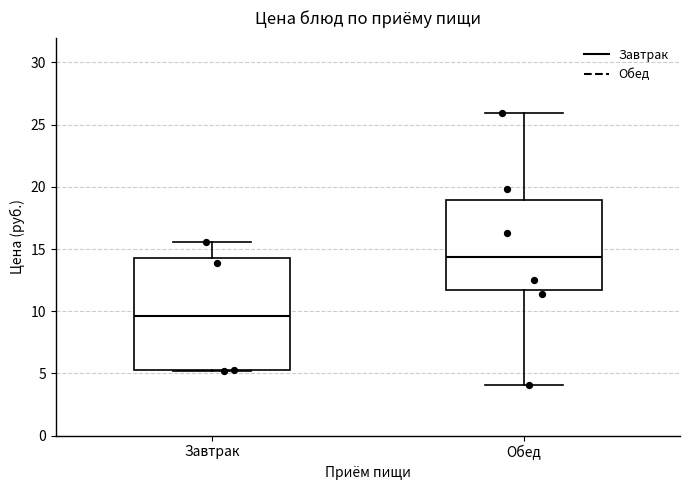

Which box has the lowest median line?

Завтрак